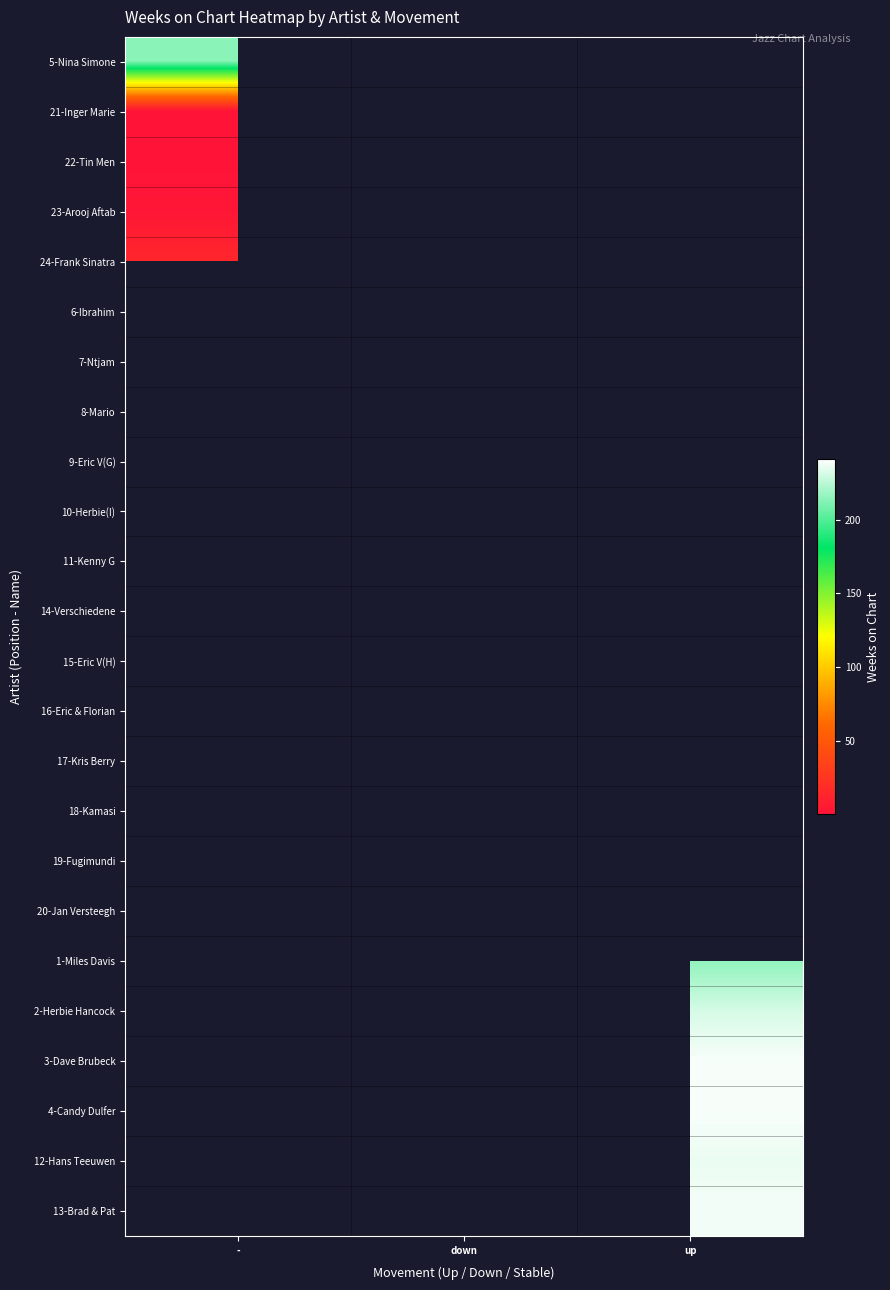

How many data points does each series have?

3